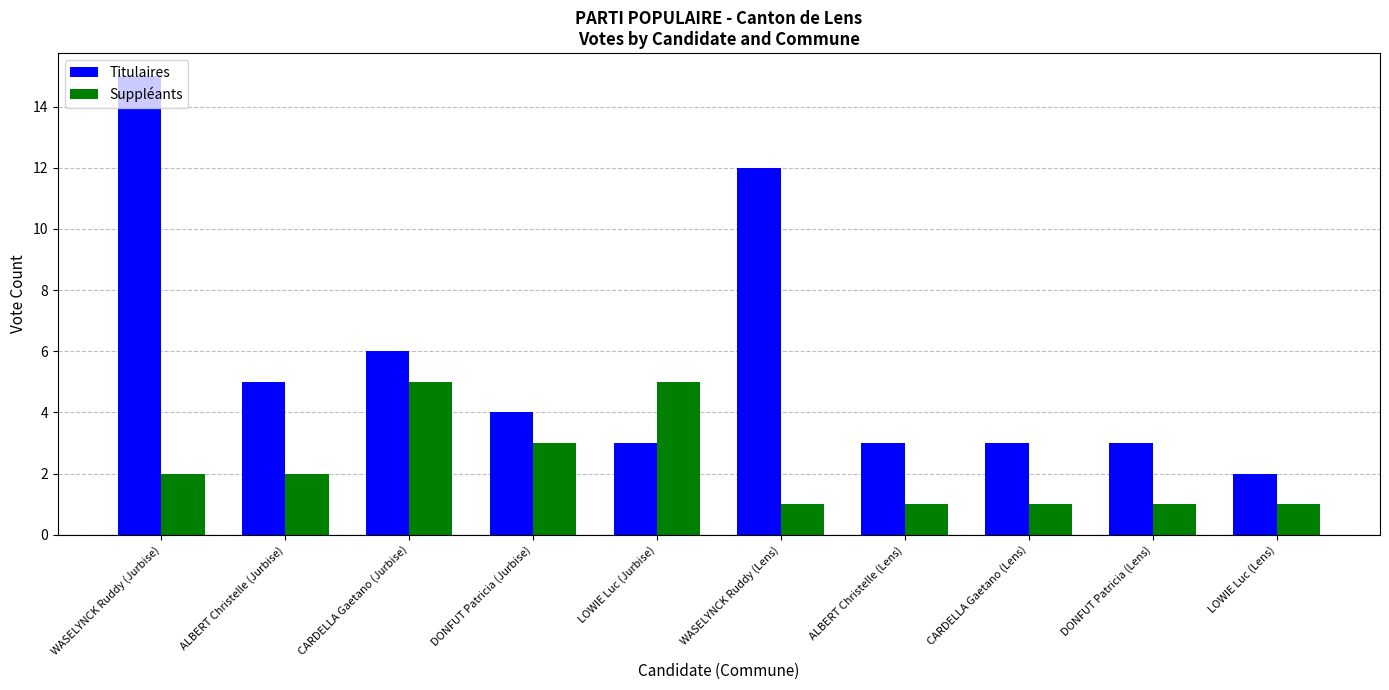

What are all the series names shown in the legend?

Titulaires, Suppléants